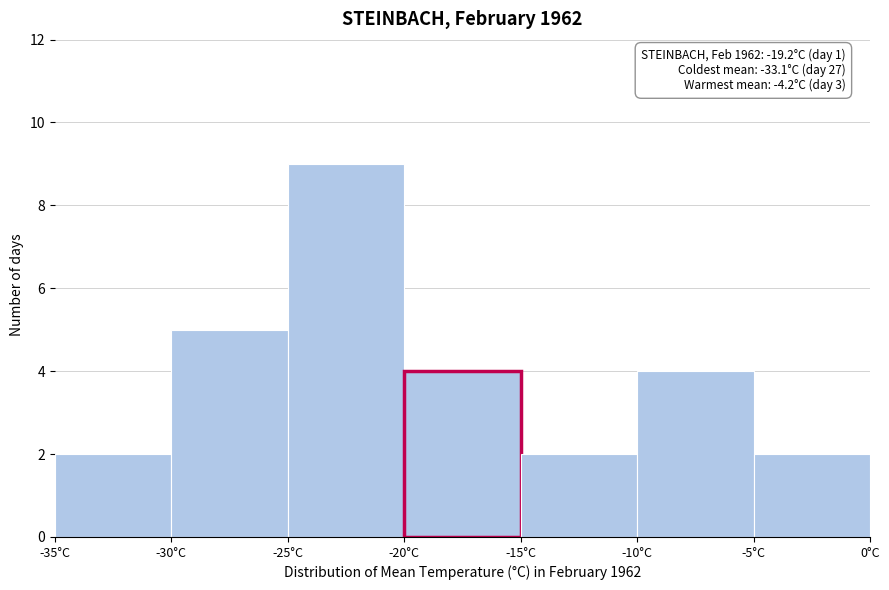

Over which range of the x-axis is the bar tallest?

-25 to -20